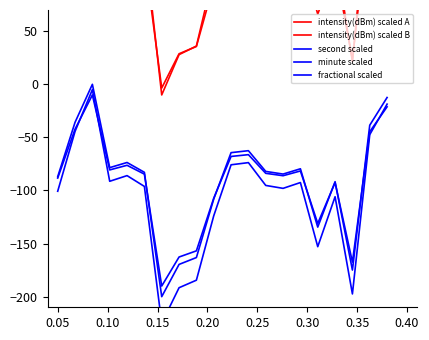

How many distinct data groups are displayed?

5